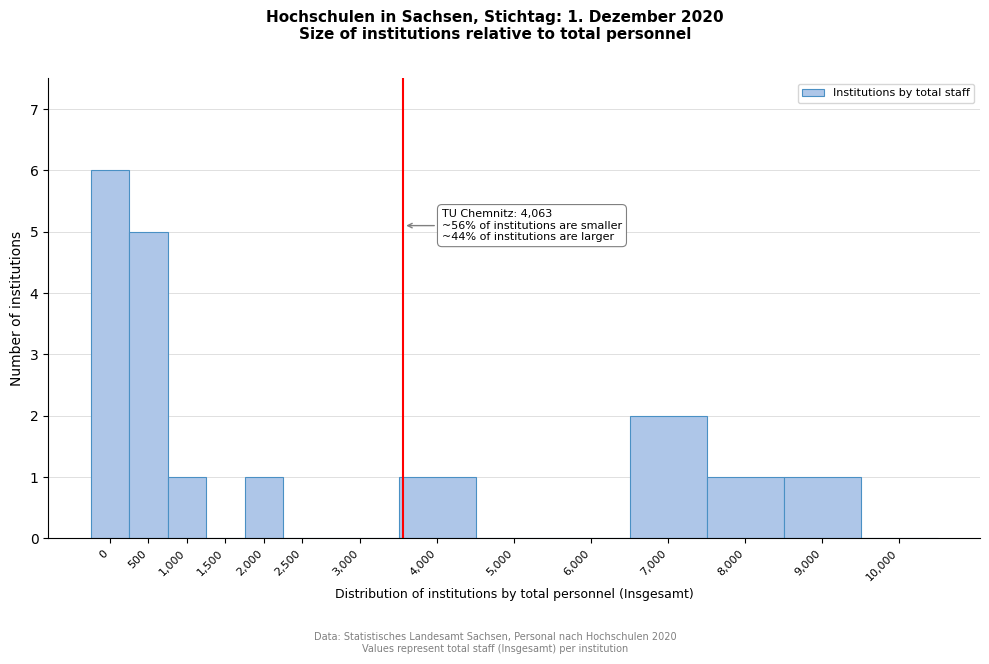

Reading left to right, transcribe all the data shown in this chart.

0=6	500=5	1,000=1	1,500=0	2,000=1	2,500=0	3,000=0	4,000=1	5,000=0	6,000=0	7,000=2	8,000=1	9,000=1	10,000=0